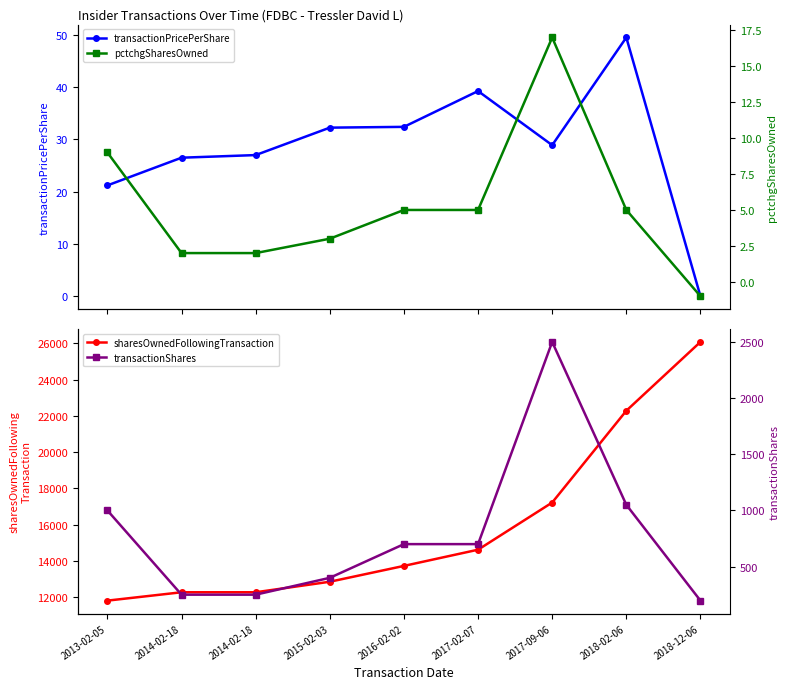

True or false: transactionPricePerShare and pctchgSharesOwned intersect in this chart.

False